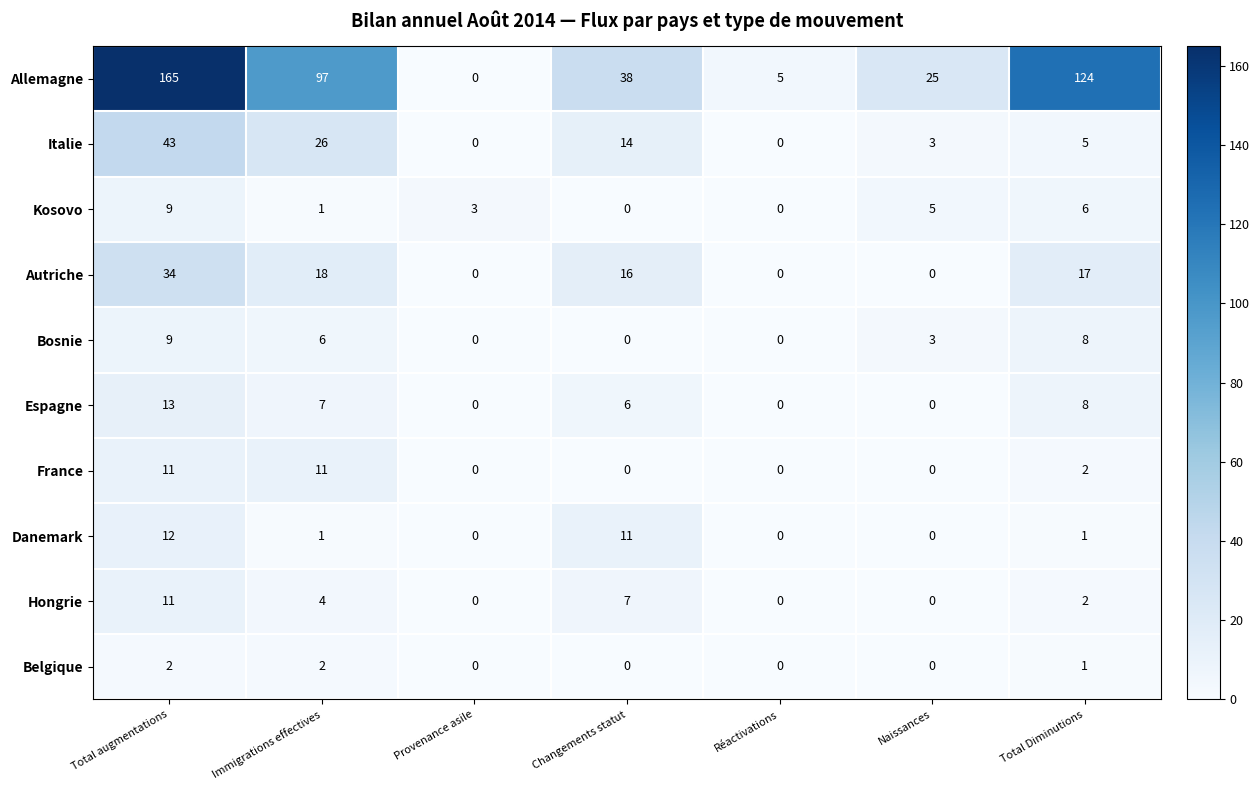

Which series has the widest spread of values?

Allemagne